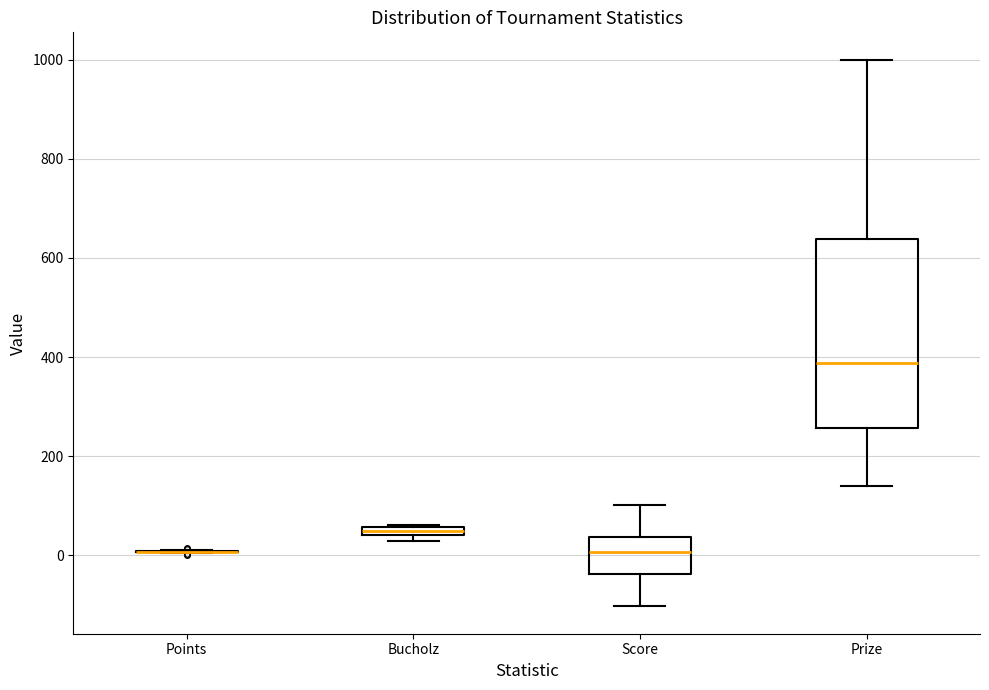

Where is the upper edge of the box for Bucholz on the y-axis? The values are not printed on the chart, so give them approximately, as read against the axis.

60